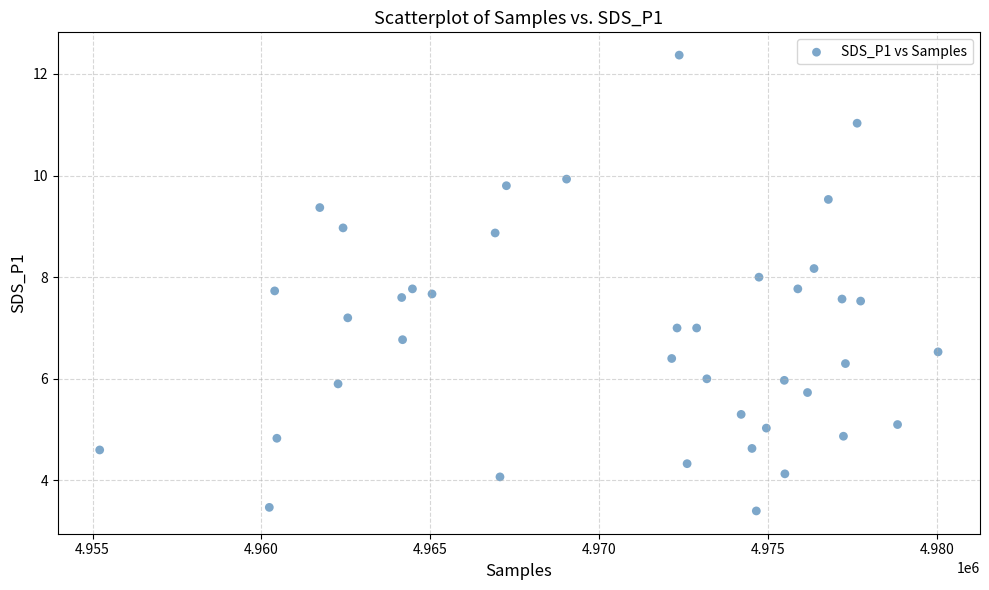

What is the range of X values (max minus min)?

24824.0